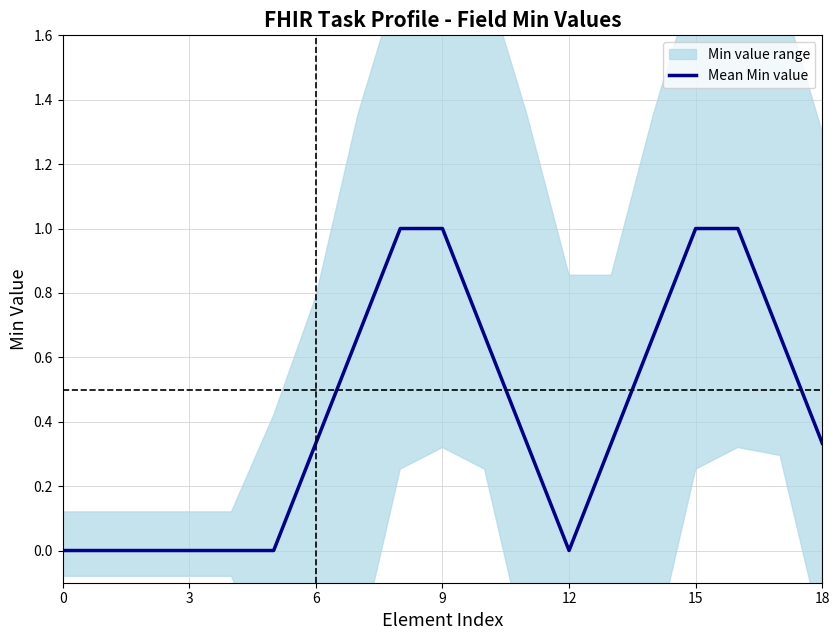

The value at 12 is 0.0. True or false?

True